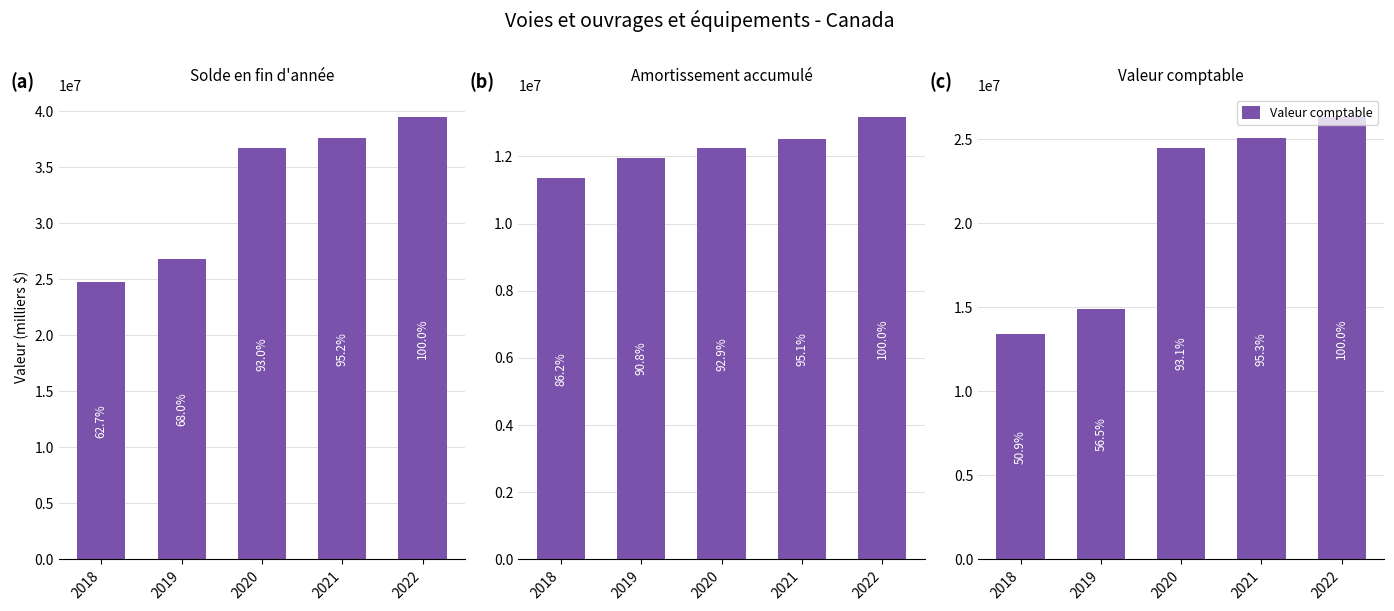

What is the total value across all series at 2021?

75191122